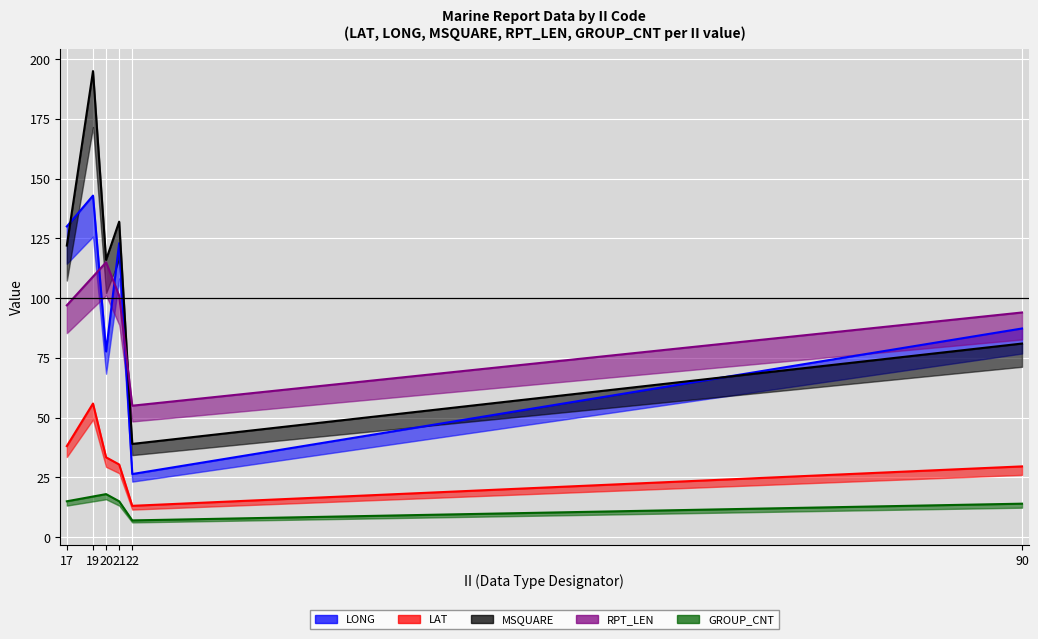

What is the difference between the maximum and minimum values in the LONG series?

116.5